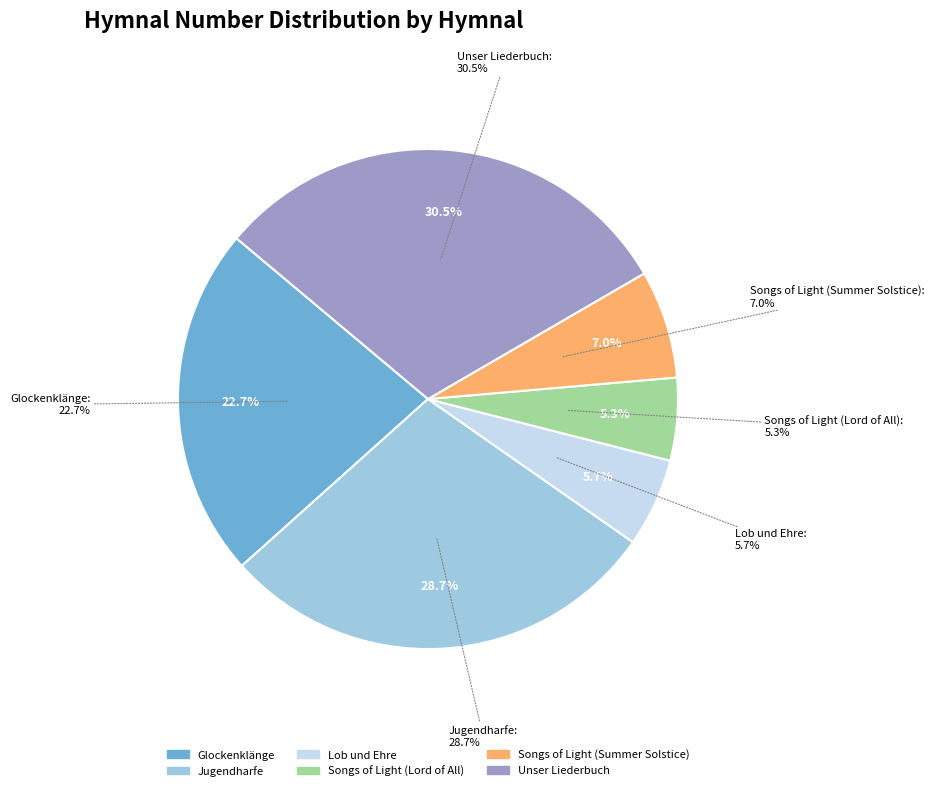

The Glockenklänge slice represents 23% of the pie. True or false?

True